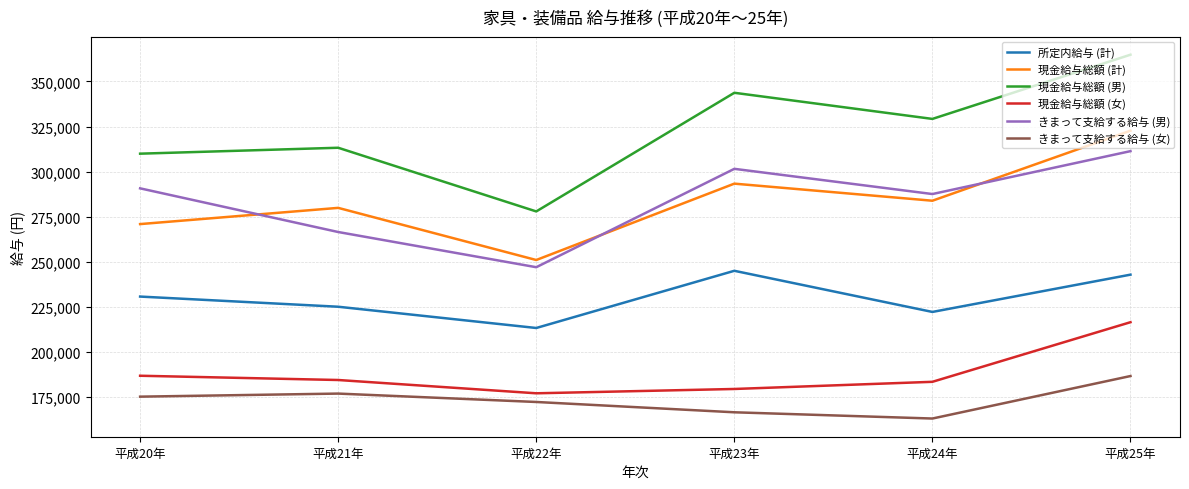

Is this an area chart (filled region under the line)?

No